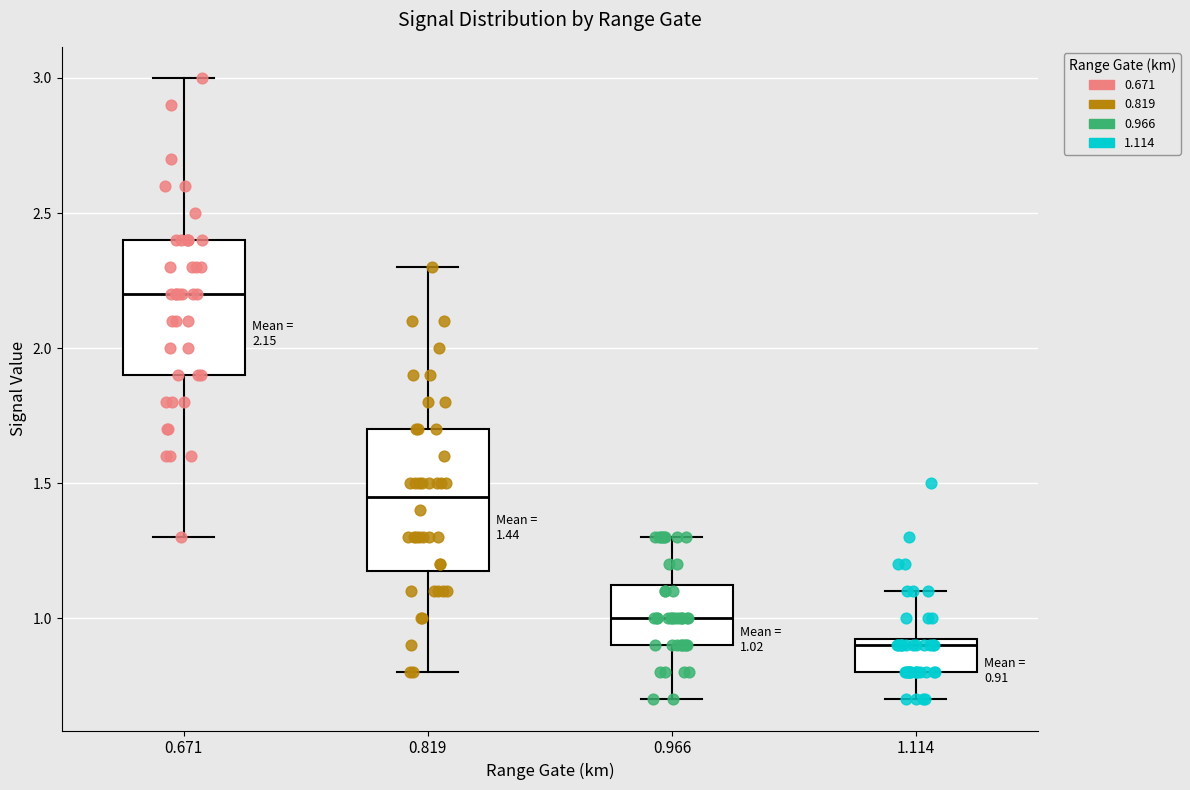

Which box's median line is the lowest?

1.114